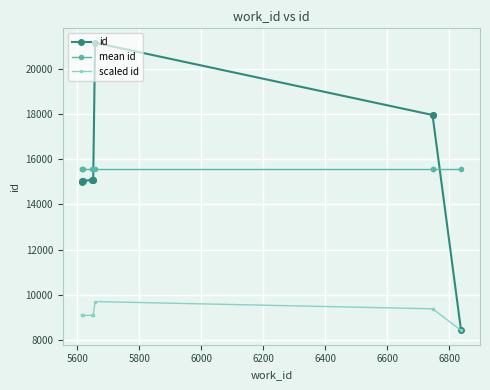

The mean id series shows 24823.1 at 5600. True or false?

False